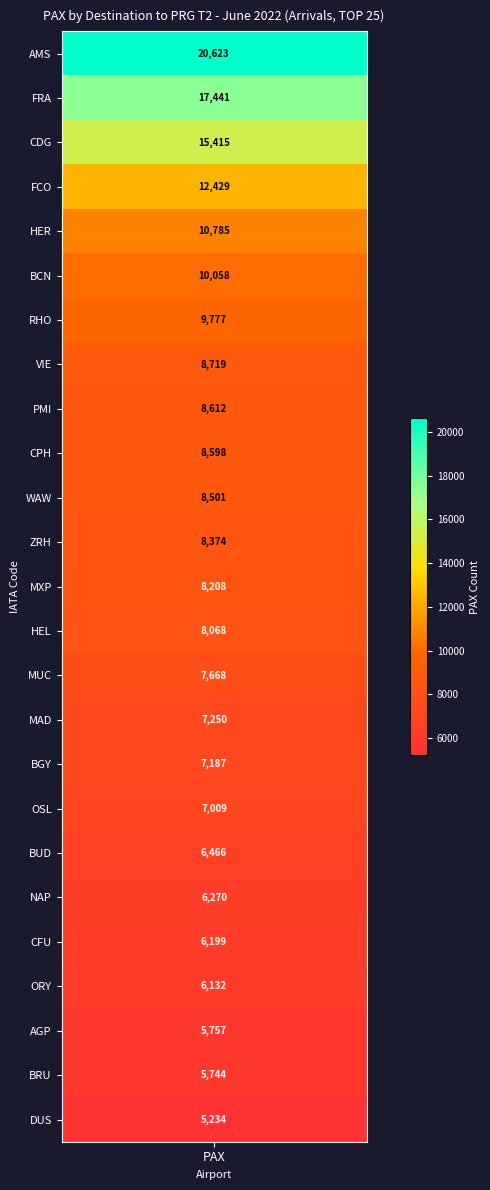

Reading left to right, extract all data points from this chart.

values=20623	1=17441	2=15415	3=12429	4=10785	5=10058	6=9777	7=8719	8=8612	9=8598	10=8501	11=8374	12=8208	13=8068	14=7668	15=7250	16=7187	17=7009	18=6466	19=6270	20=6199	21=6132	22=5757	23=5744	24=5234